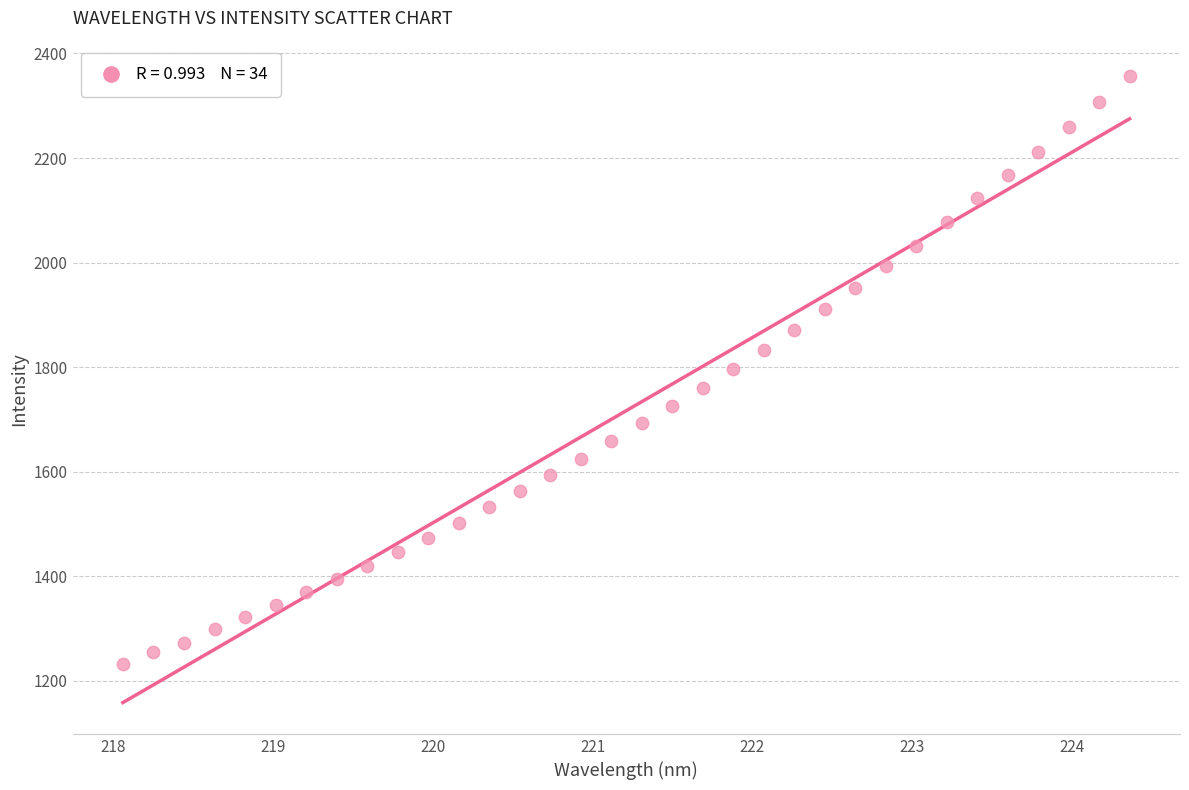

What is the range of Y values (max minus min)?

1125.0